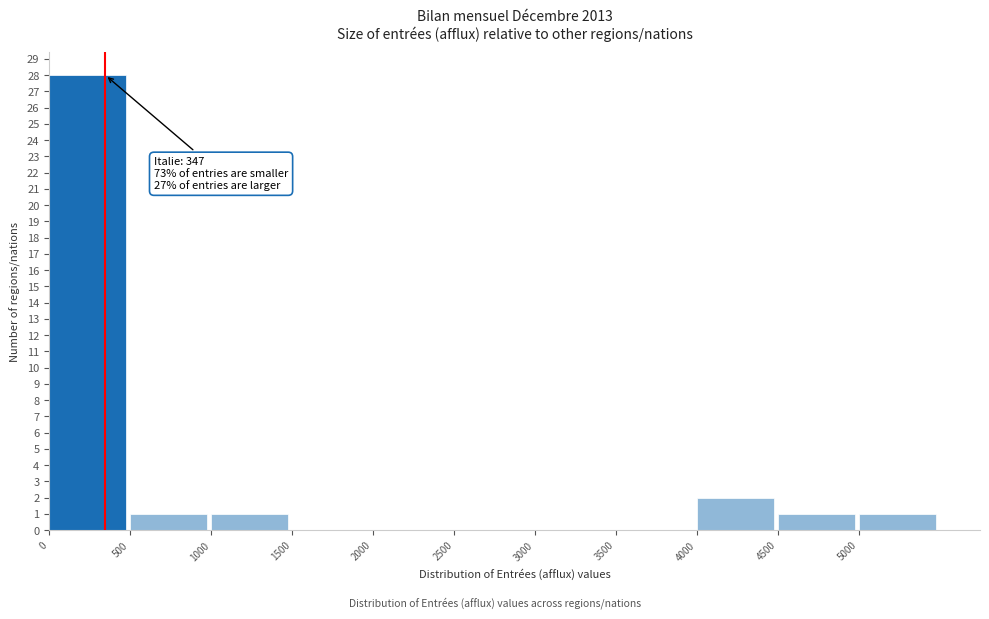

Which range on the x-axis has the tallest bar?

0 to 500